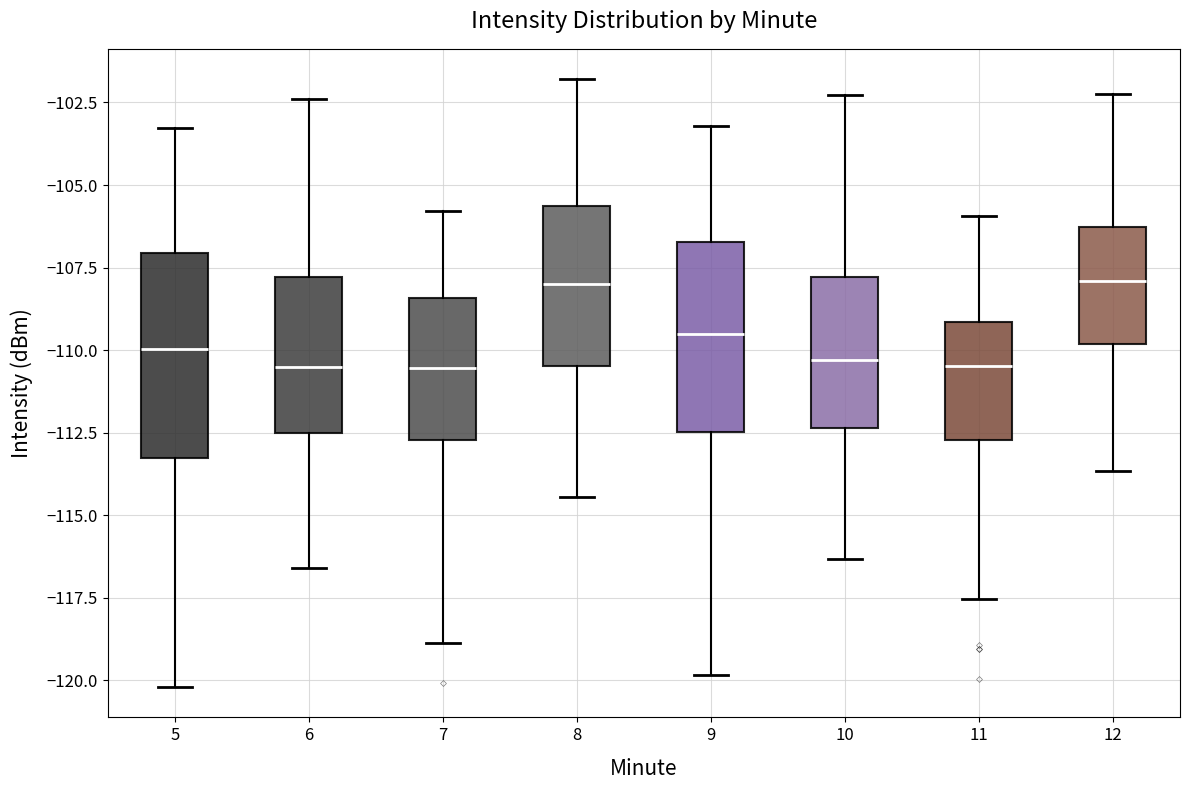

Reading left to right, read every box against the y-axis: the position of its median line, the range the box covers, and the ends of its whiskers. The values are not printed on the chart, so give them approximately, as read against the axis.

5: median -110.0, box -113.5 to -107.0, whiskers -120.0 to -103.5
6: median -110.5, box -112.5 to -108.0, whiskers -116.5 to -102.5
7: median -110.5, box -112.5 to -108.5, whiskers -119.0 to -106.0
8: median -108.0, box -110.5 to -105.5, whiskers -114.5 to -102.0
9: median -109.5, box -112.5 to -106.5, whiskers -120.0 to -103.0
10: median -110.5, box -112.5 to -108.0, whiskers -116.5 to -102.5
11: median -110.5, box -112.5 to -109.0, whiskers -117.5 to -106.0
12: median -108.0, box -110.0 to -106.5, whiskers -113.5 to -102.5